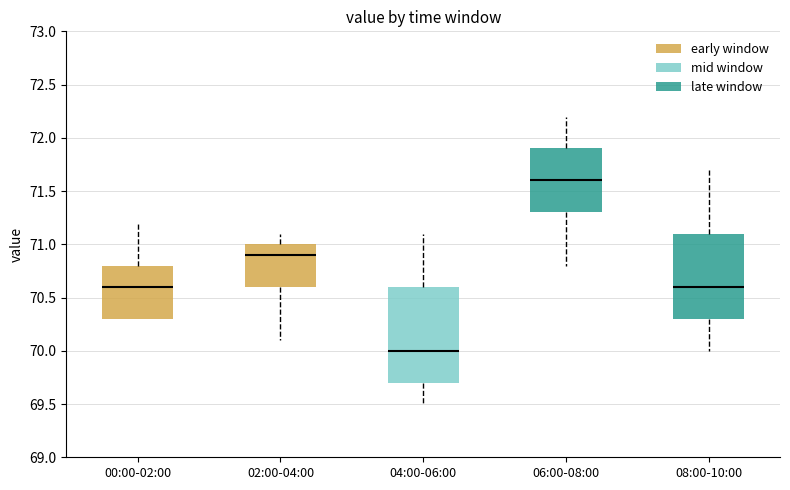

Which box is the tallest, from its lower edge to its upper edge?

04:00-06:00